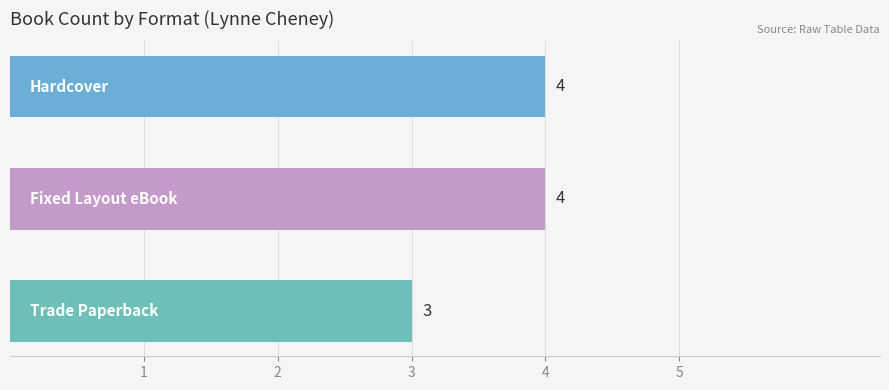

Reading top to bottom, what are all the values shown in this chart?

4	4	3